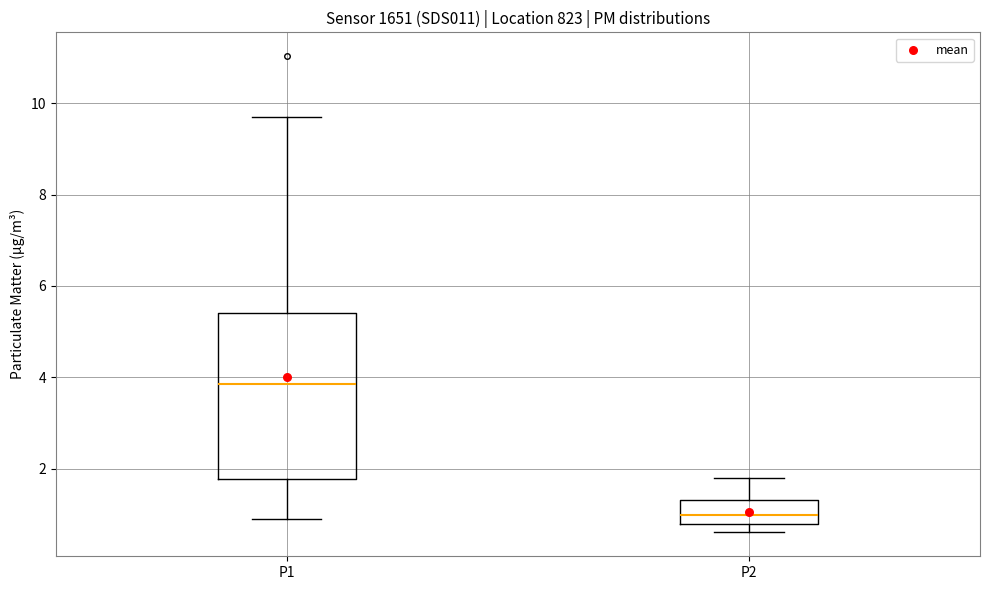

Reading left to right, transcribe this box plot: for each box, give where its median line is, the range the box spans, and where its two whiskers end, as read against the y-axis. The values are not printed on the chart, so give them approximately, as read against the axis.

P1: median 3.8, box 1.8 to 5.4, whiskers 1.0 to 9.8
P2: median 1.0, box 0.8 to 1.4, whiskers 0.6 to 1.8